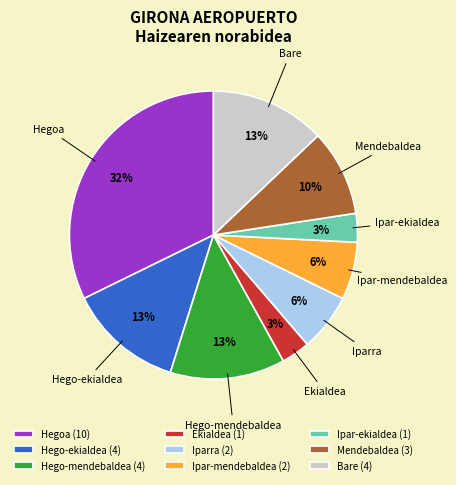

To the nearest percent, what percentage of the pie is Hego-ekialdea?

13%